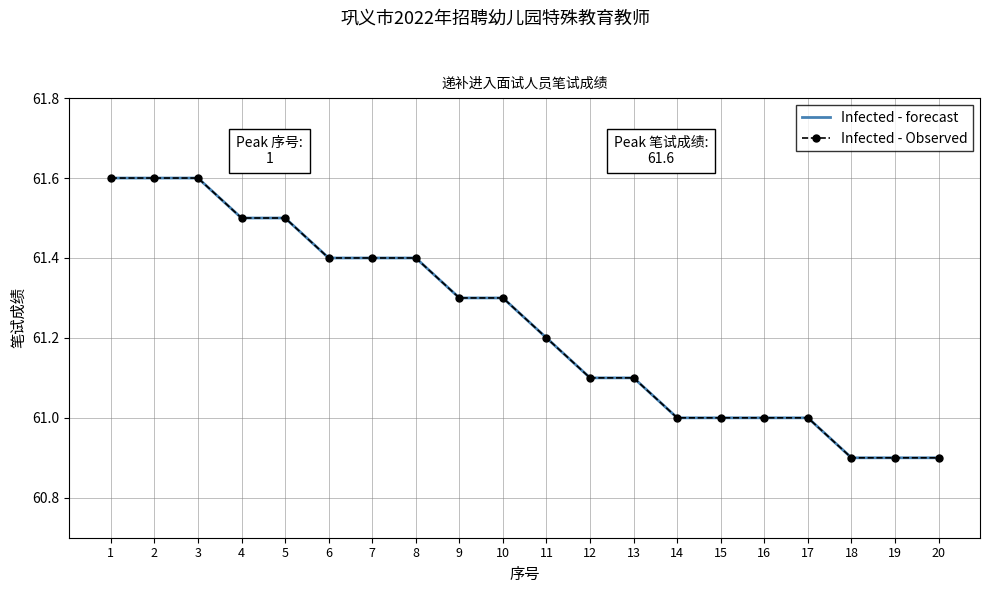

What is the difference between the maximum and minimum values in the Infected - forecast series?

0.7